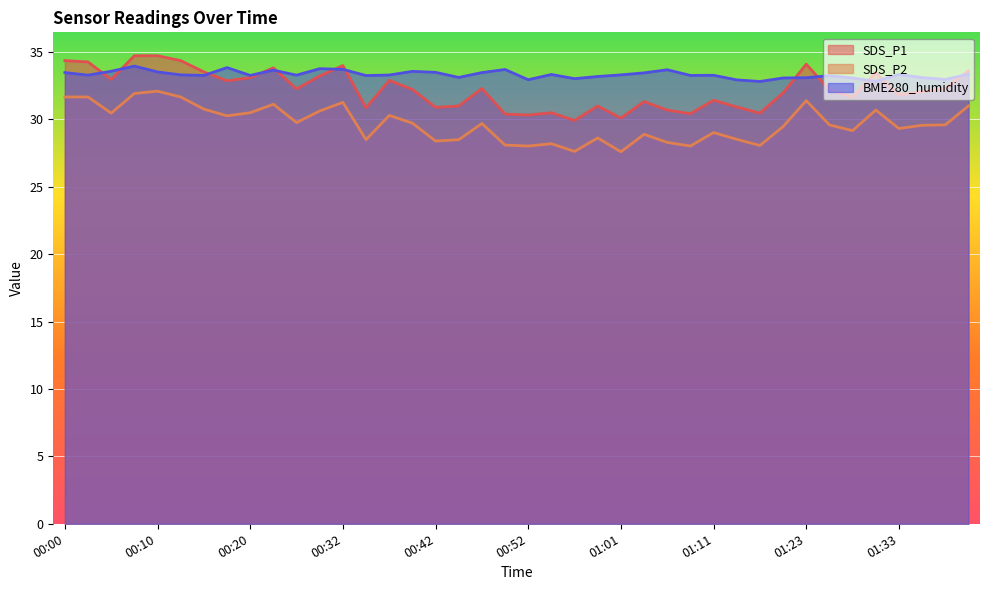

How many lines are shown in the chart?

3